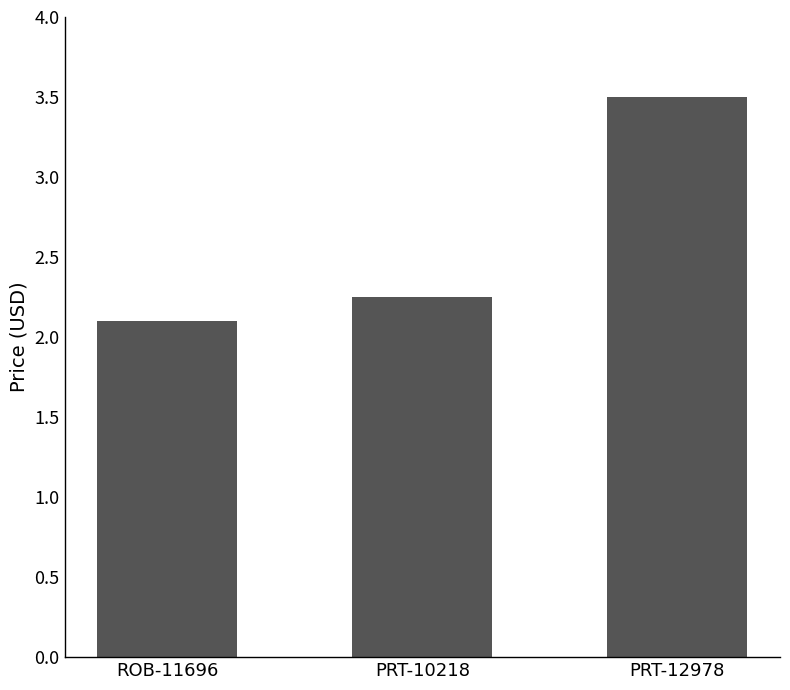

Approximately how many times larger is the value at PRT-10218 compared to ROB-11696?

1.1